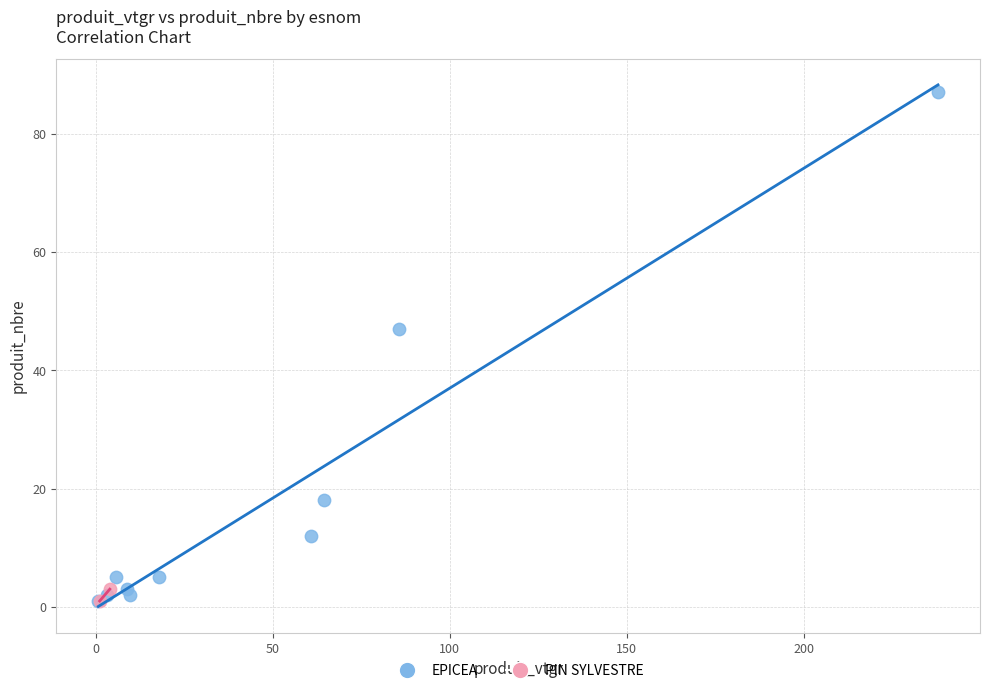

What are all the series names shown in the legend?

EPICEA, PIN SYLVESTRE